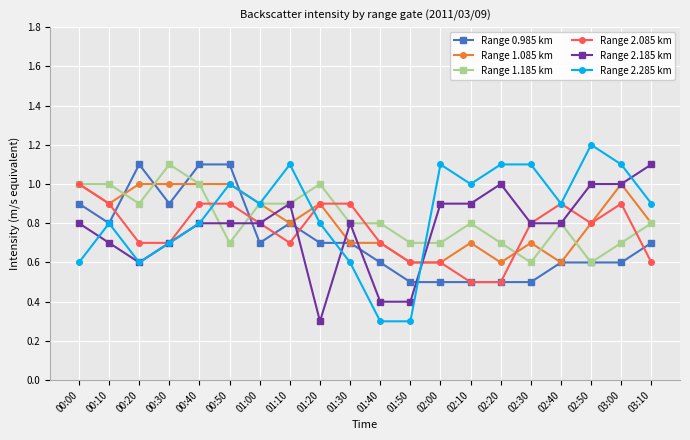

Read the Range 0.985 km value at 00:20.

1.1